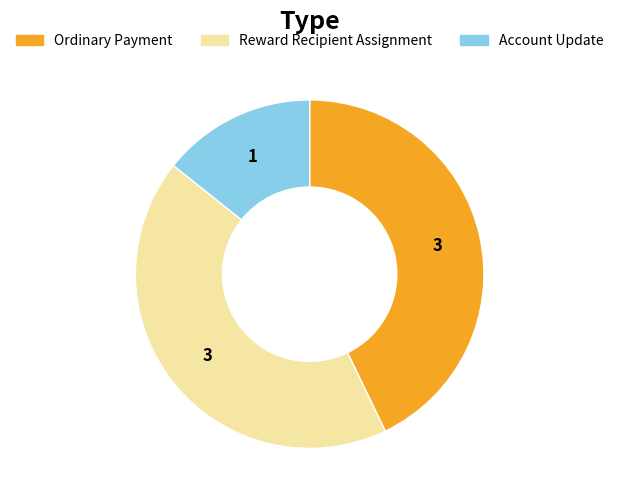

Combined, do Account Update and Reward Recipient Assignment account for over 50%?

Yes